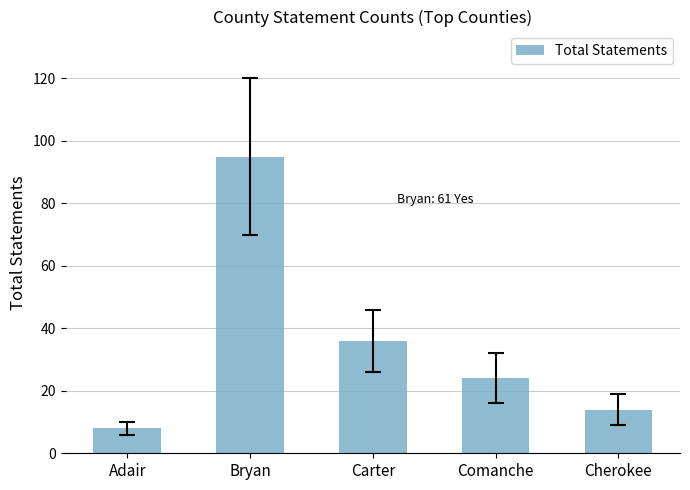

Reading right to left, transcribe all the data shown in this chart.

14	24	36	95	8